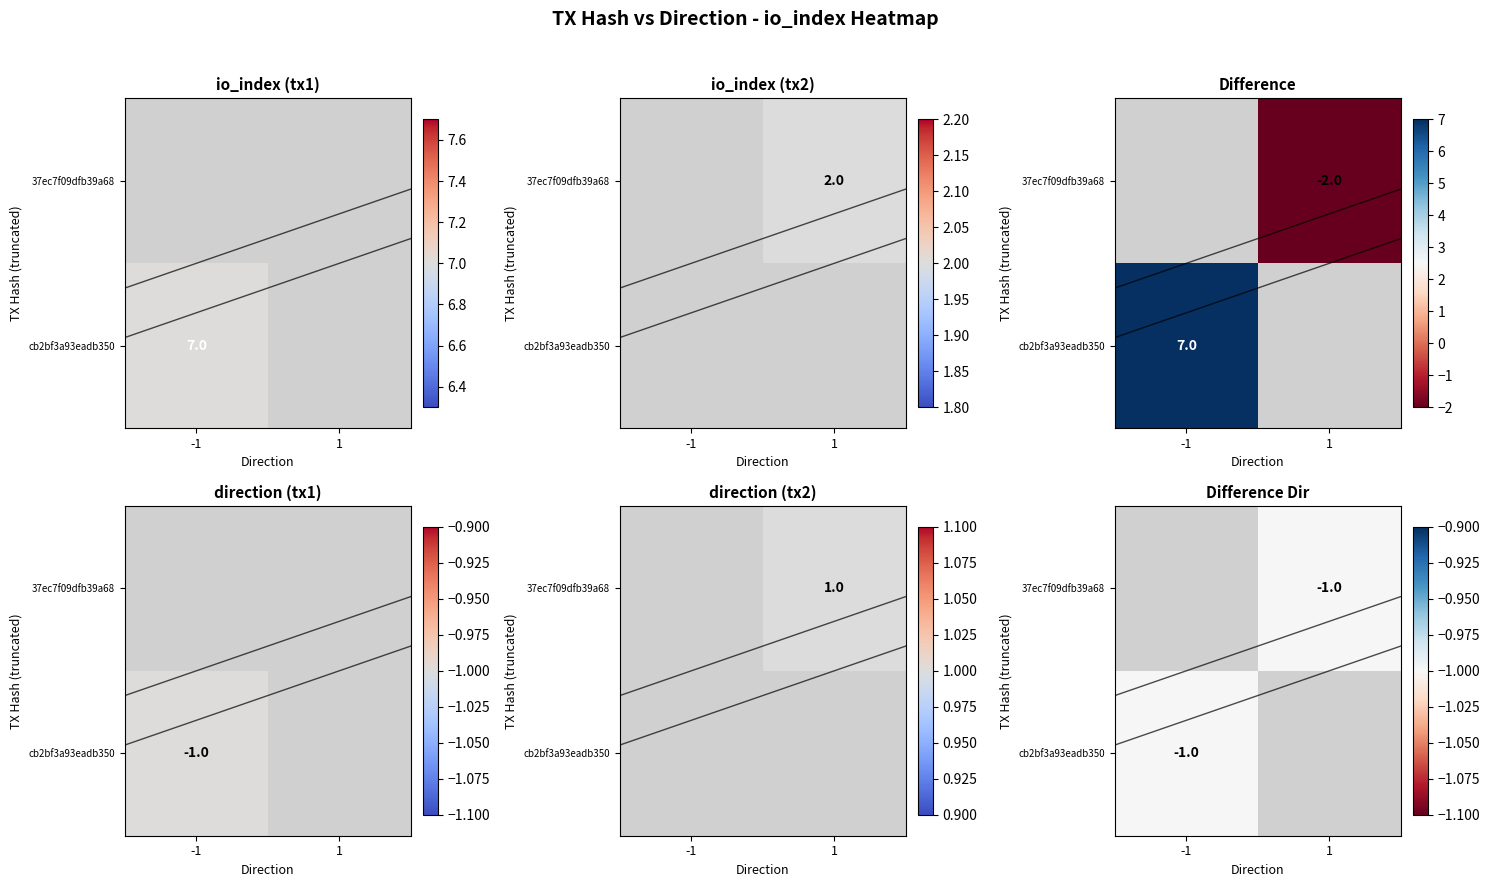

Reading right to left, transcribe all the data shown in this chart.

cb2bf3a93eadb350d1cd04218b907b583db5c85: 7	-1
37ec7f09dfb39a68fc1baa59ed6b16ce8120bcf: 2	1